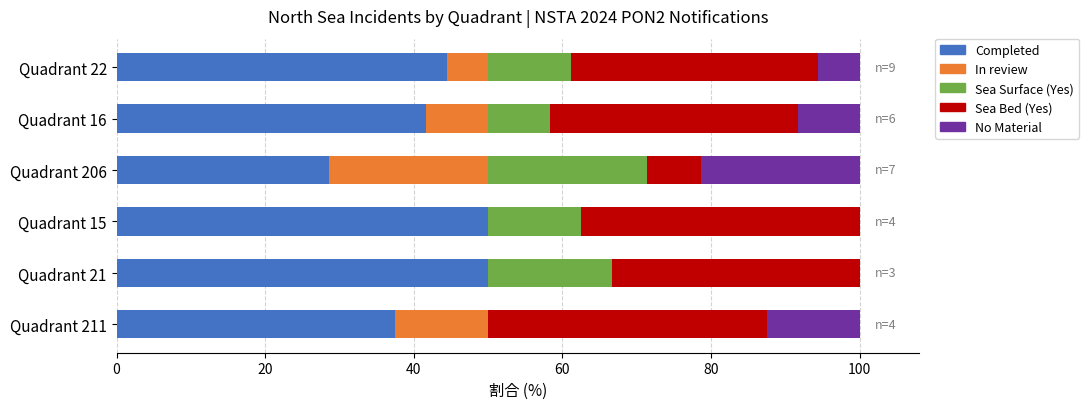

What is the sum of all Completed values?

252.2